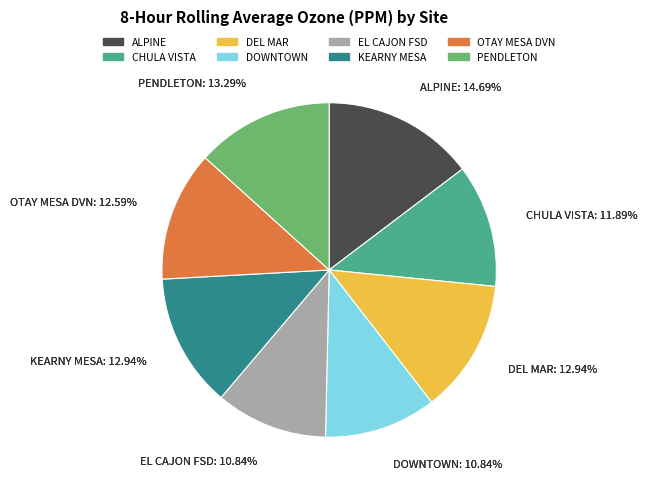

Do DOWNTOWN and OTAY MESA DVN together represent more than half of the pie?

No